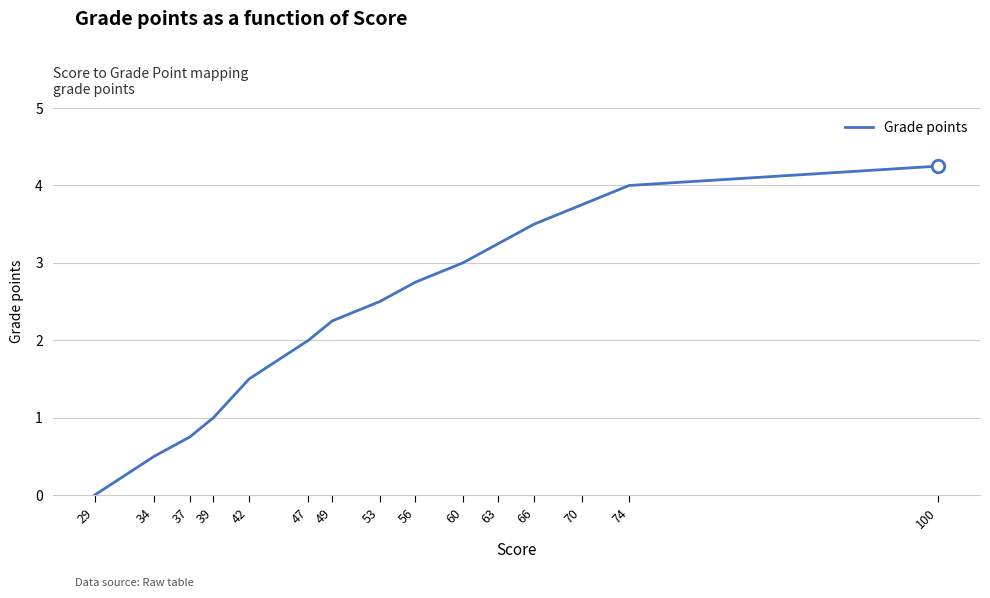

Which category has the highest value across all series?

100